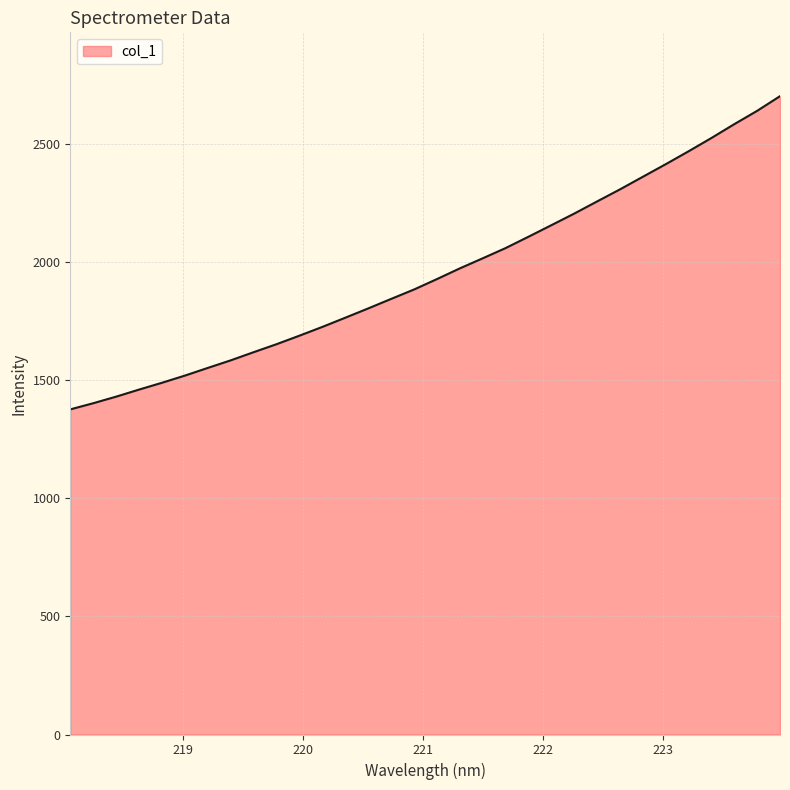

What is the minimum value shown in the chart?

1376.6